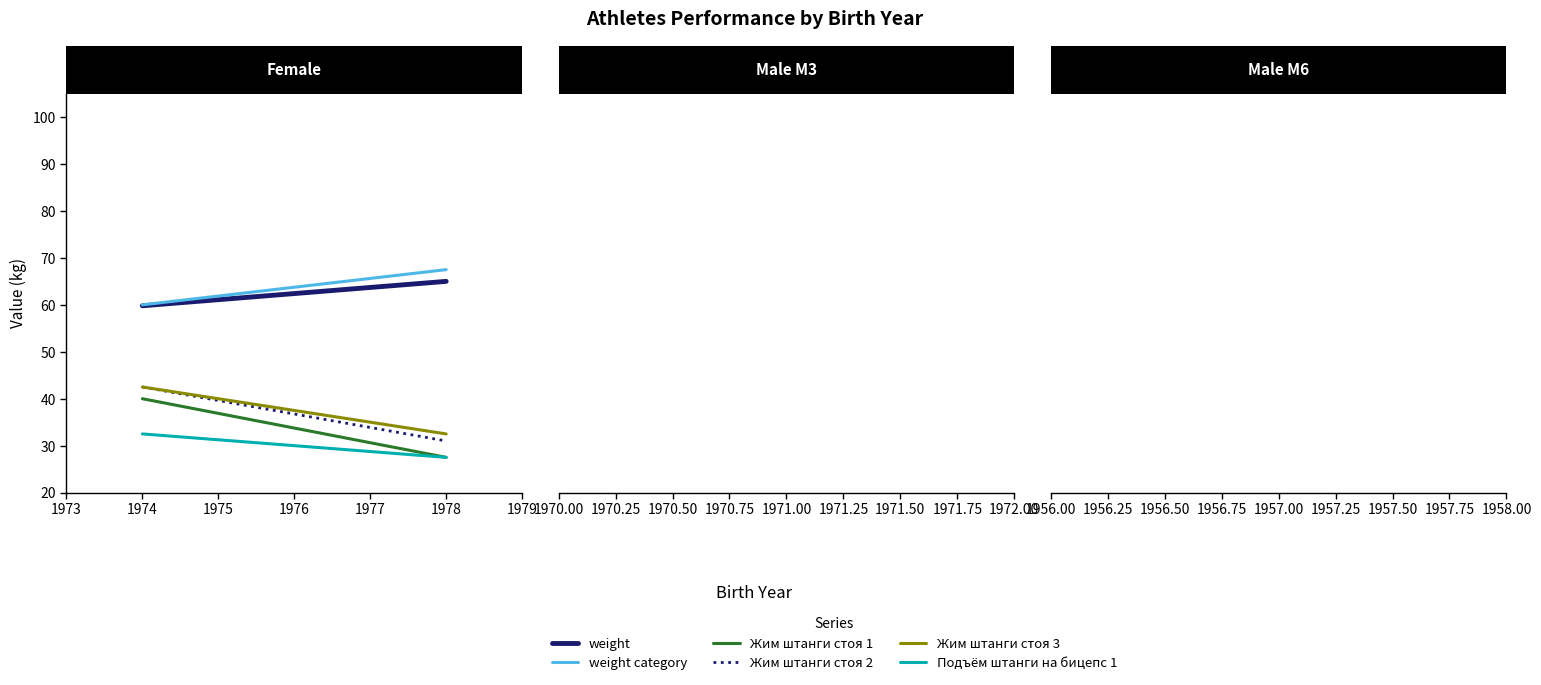

What is the value of the Жим штанги стоя 1 point at the 2nd from the left?

27.5